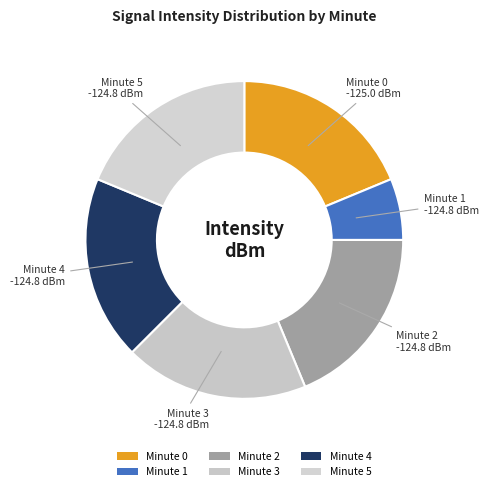

Count the number of slices in the pie.

6